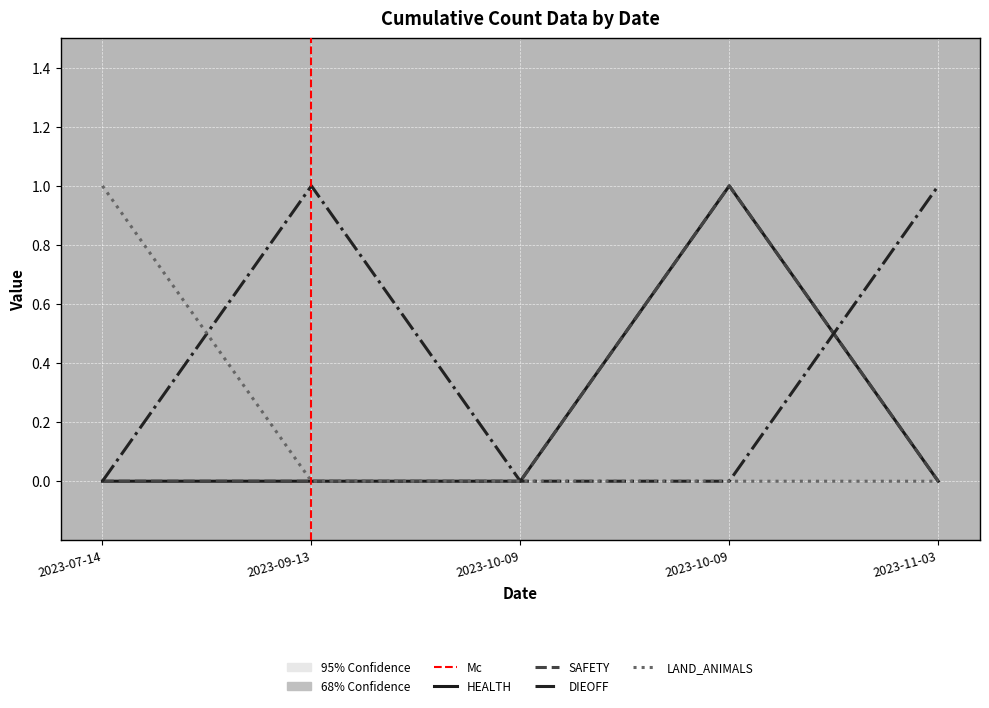

True or false: HEALTH and LAND_ANIMALS intersect in this chart.

False